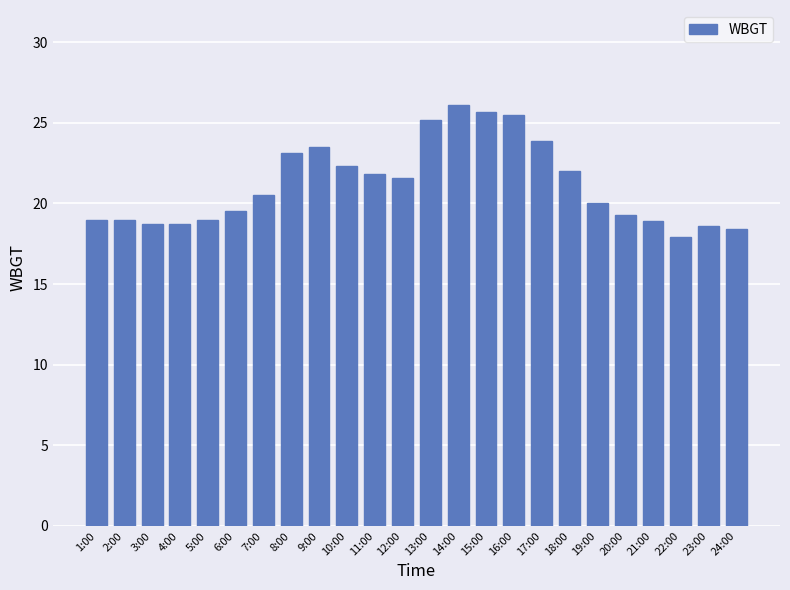

What is the ratio of the value at 24:00 to the value at 22:00?

1.0